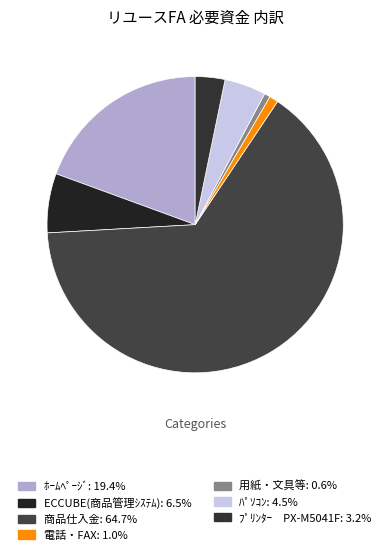

Is it true that ﾎｰﾑﾍﾟｰｼﾞ is 28% of the pie?

False